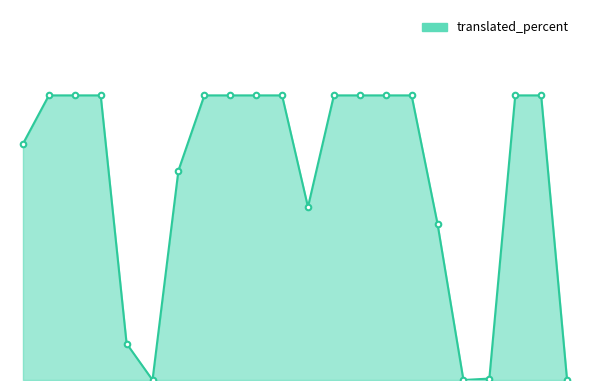

Reading left to right, what are all the values shown in this chart?

Catalan=83.0	Czech=100.0	German=100.0	English=100.0	Spanish=12.8	Basque=0.0	Finnish=73.6	French=100.0	Friulian=100.0	Indonesian=100.0	Italian=100.0	Japanese=60.8	Georgian=100.0	Korean=100.0	Polish=100.0	Portuguese (Brazil)=100.0	Portuguese (Portugal)=54.9	Russian=0.0	Sinhala=0.5	Turkish=100.0	Ukrainian=100.0	Chinese (Simplified)=0.0